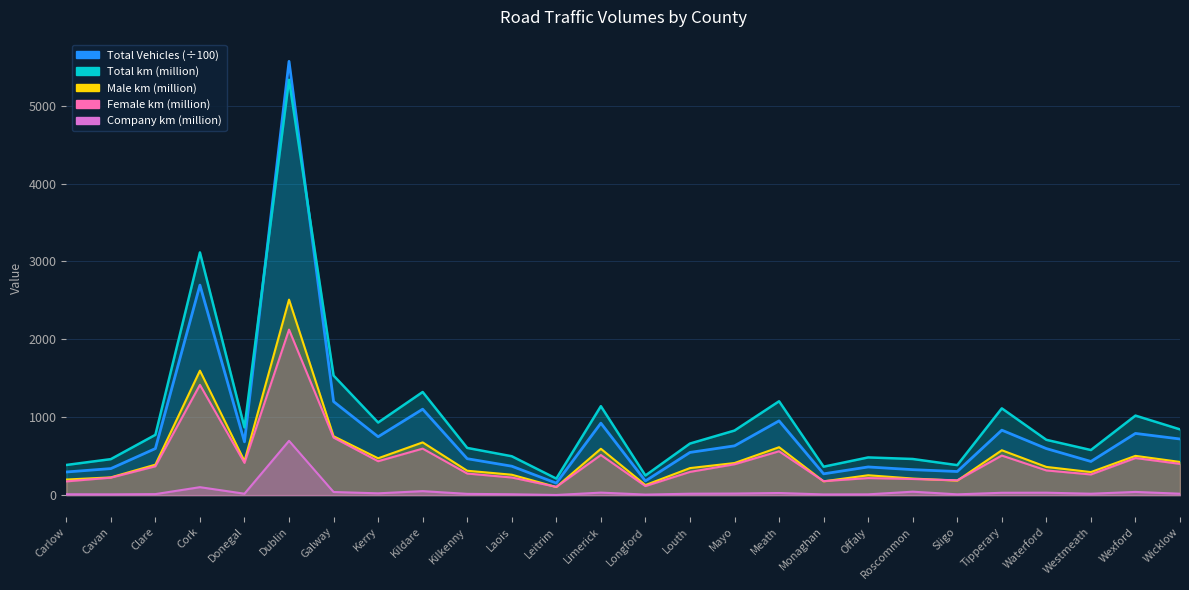

Where is the first local maximum for Total Vehicles?

Cork